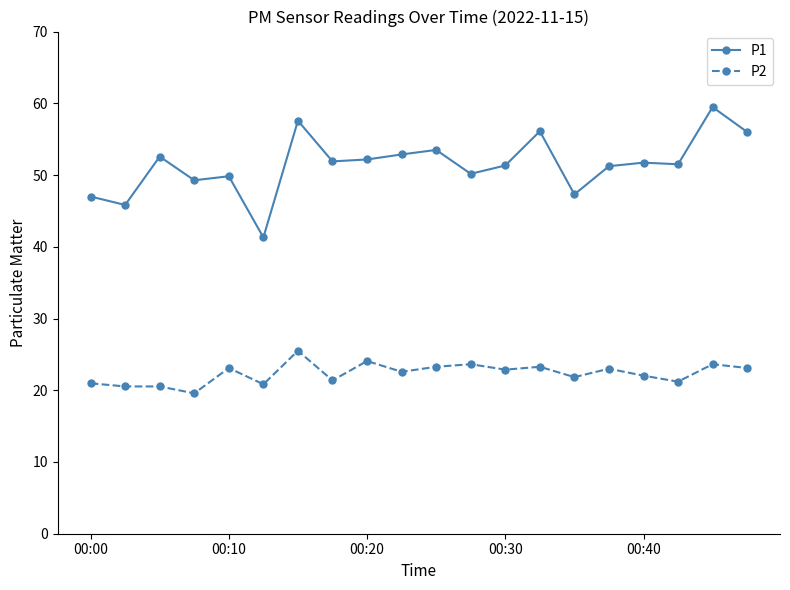

True or false: P1 has more than 1 interior local peaks.

True